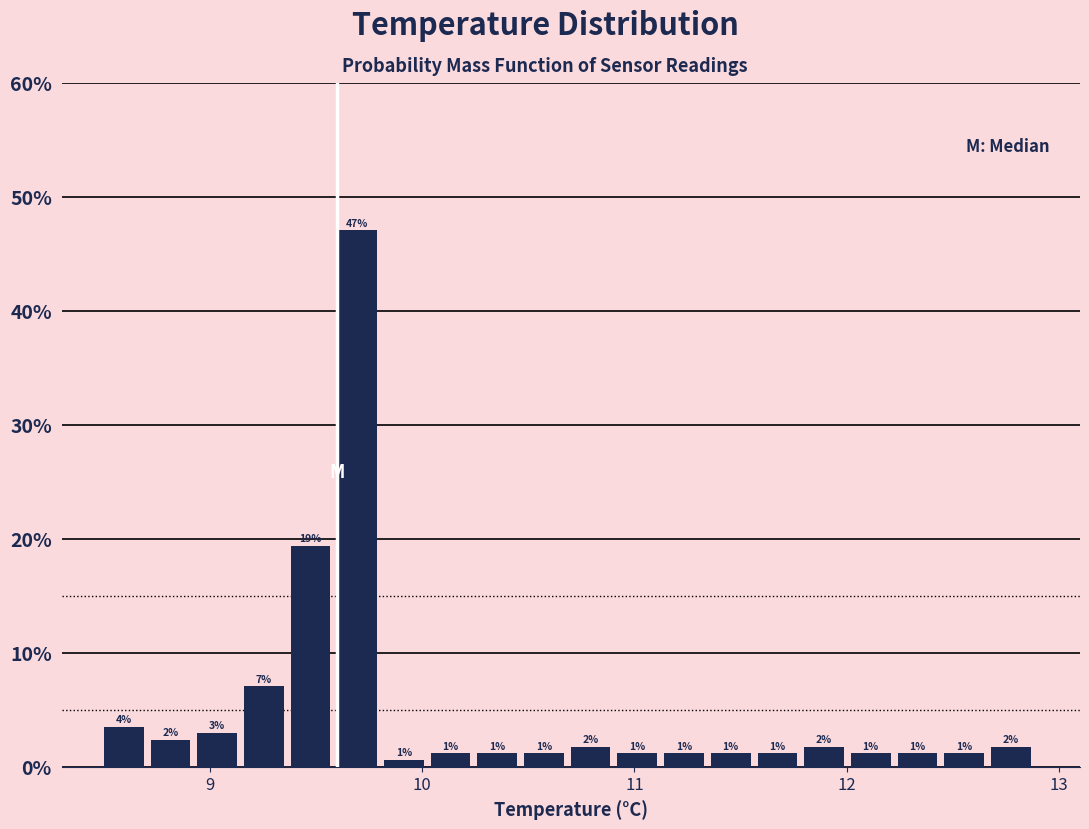

Around what value on the x-axis is the tallest bar? Give the approximate position of its centre, as read against the axis.

9.7